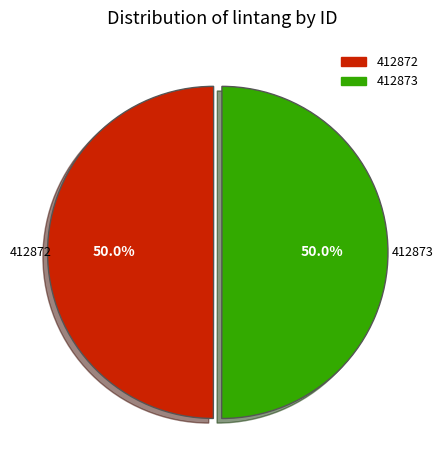

Do 412873 and 412872 together represent more than half of the pie?

Yes